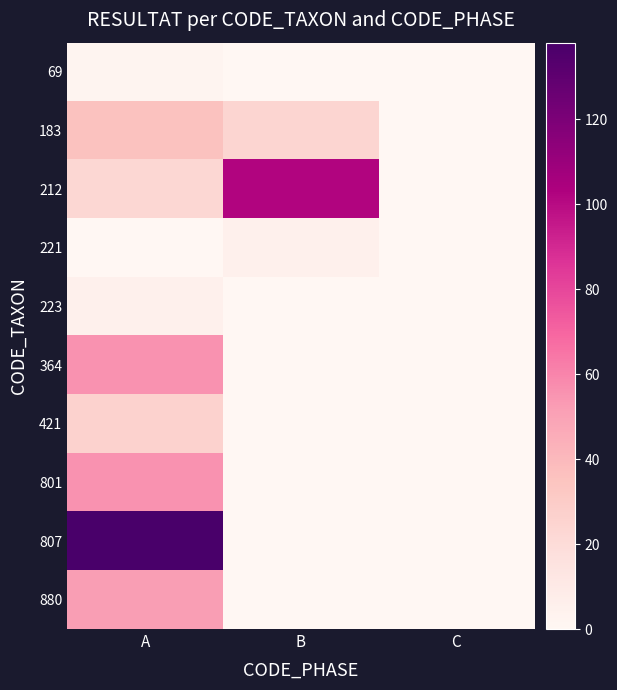

Between A and B, which series saw the biggest shift?

807